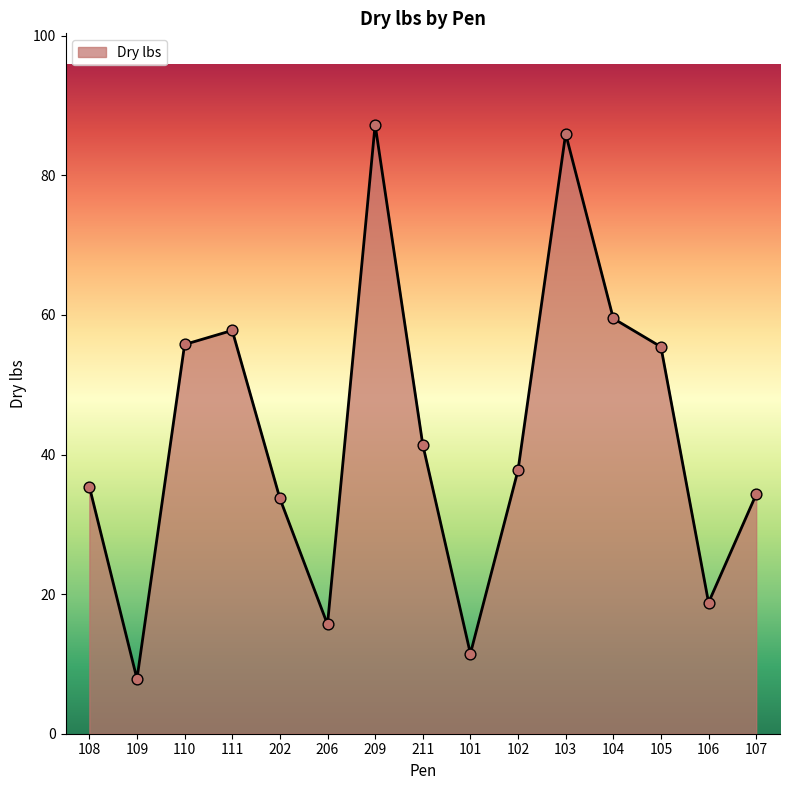

Between 106 and 206, which is larger?

106